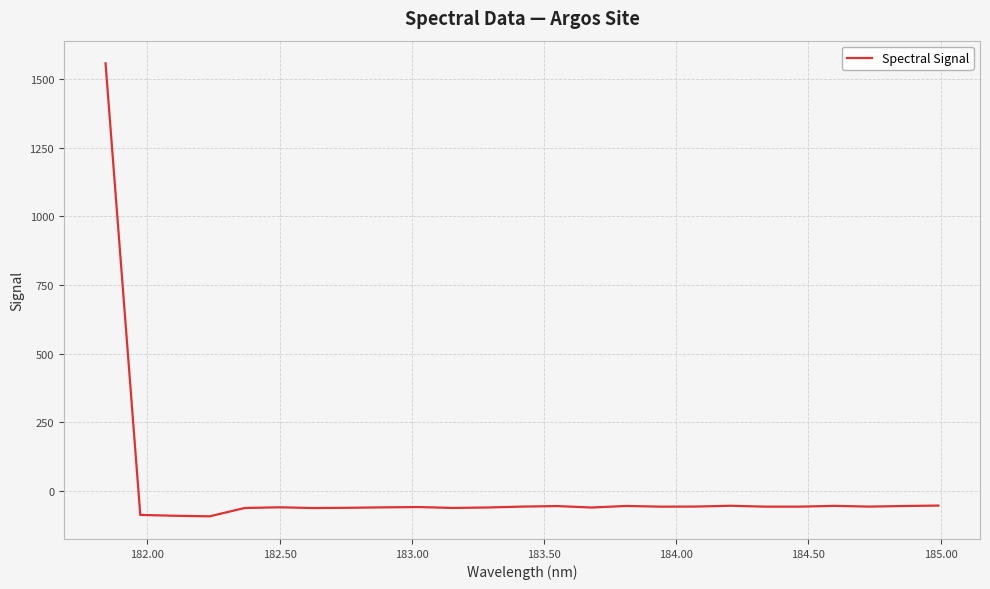

How many positive values are there?

1